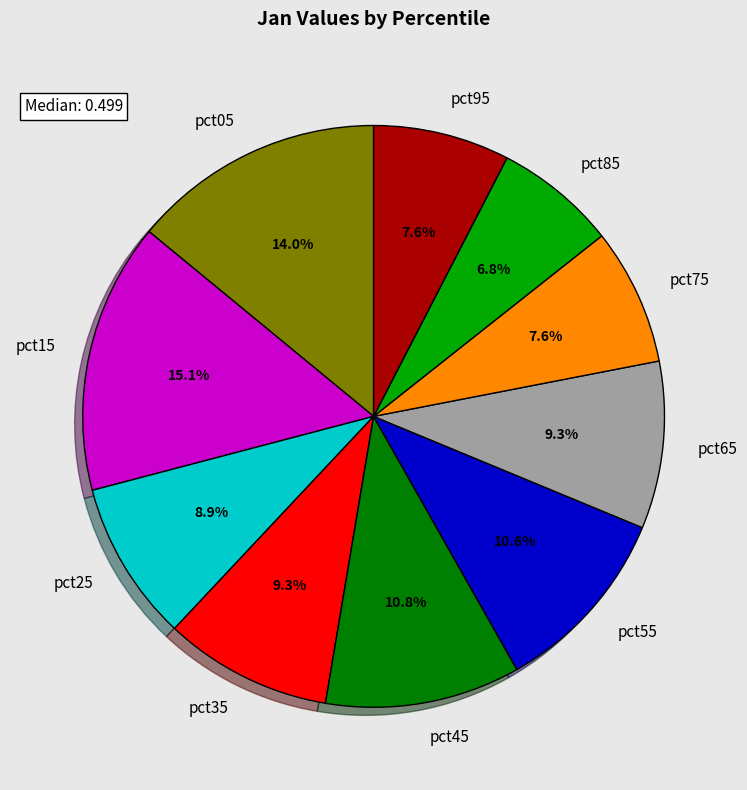

Which has a higher value, pct85 or pct95?

pct95